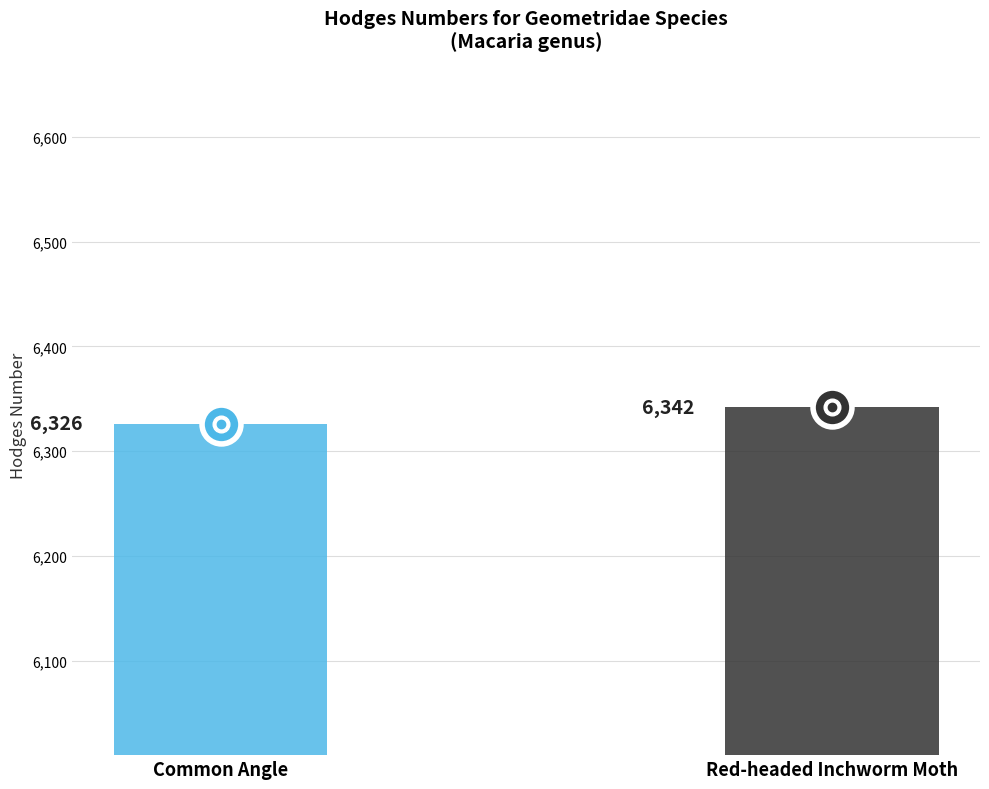

List the labels in order of value, smallest first.

Common Angle, Red-headed Inchworm Moth